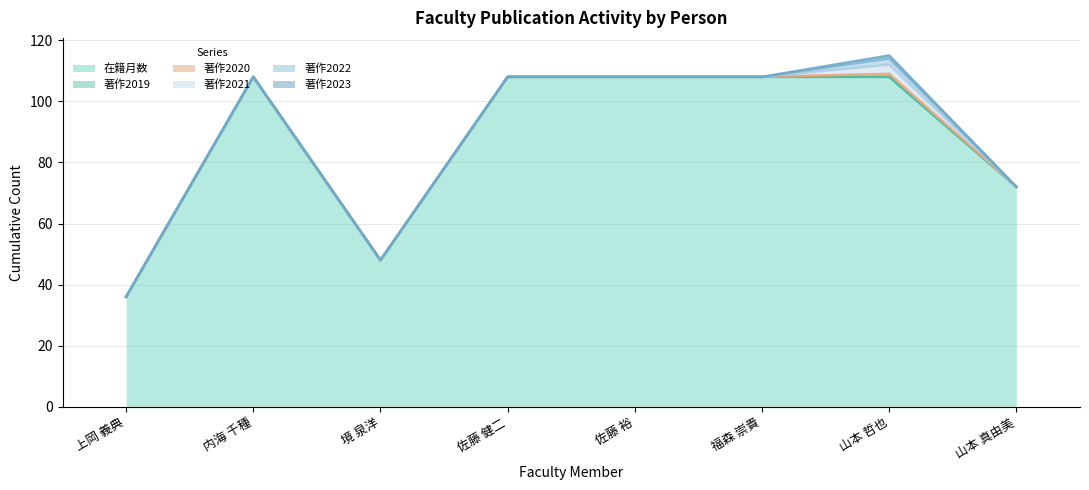

Count the 在籍月数 values in the range 72 to 108.

6